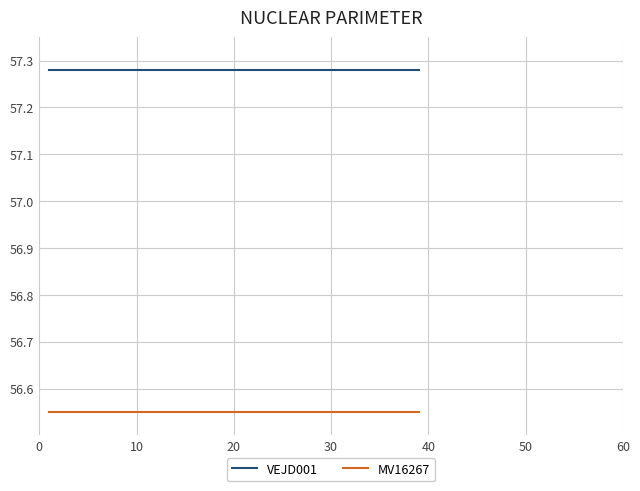

True or false: VEJD001 and MV16267 cross at least once.

False